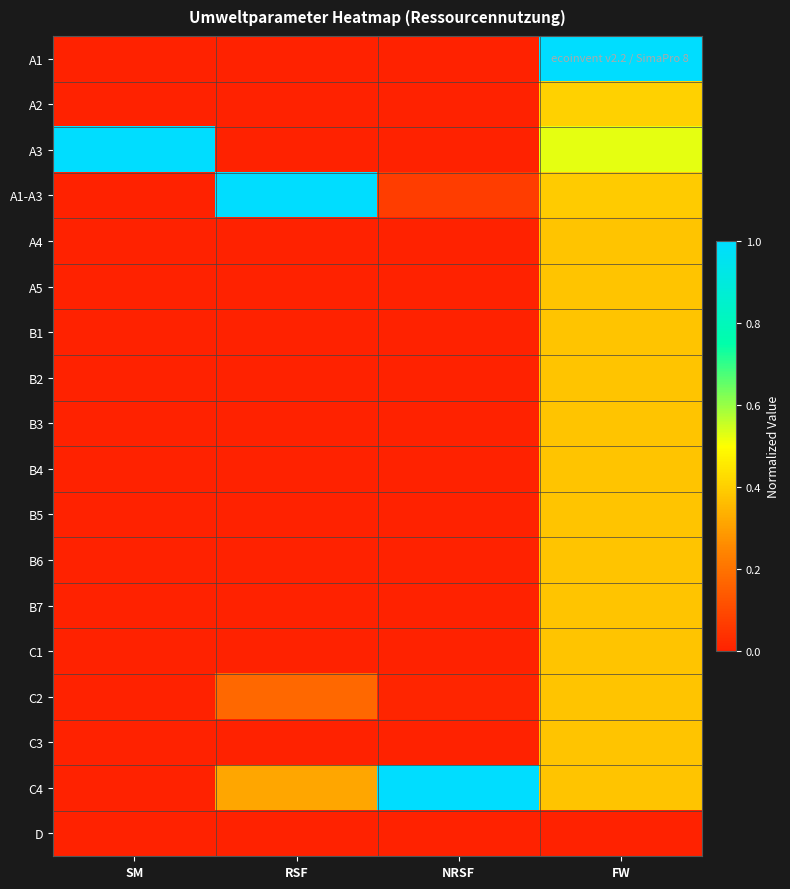

Which label corresponds to the smallest value in the chart?

SM